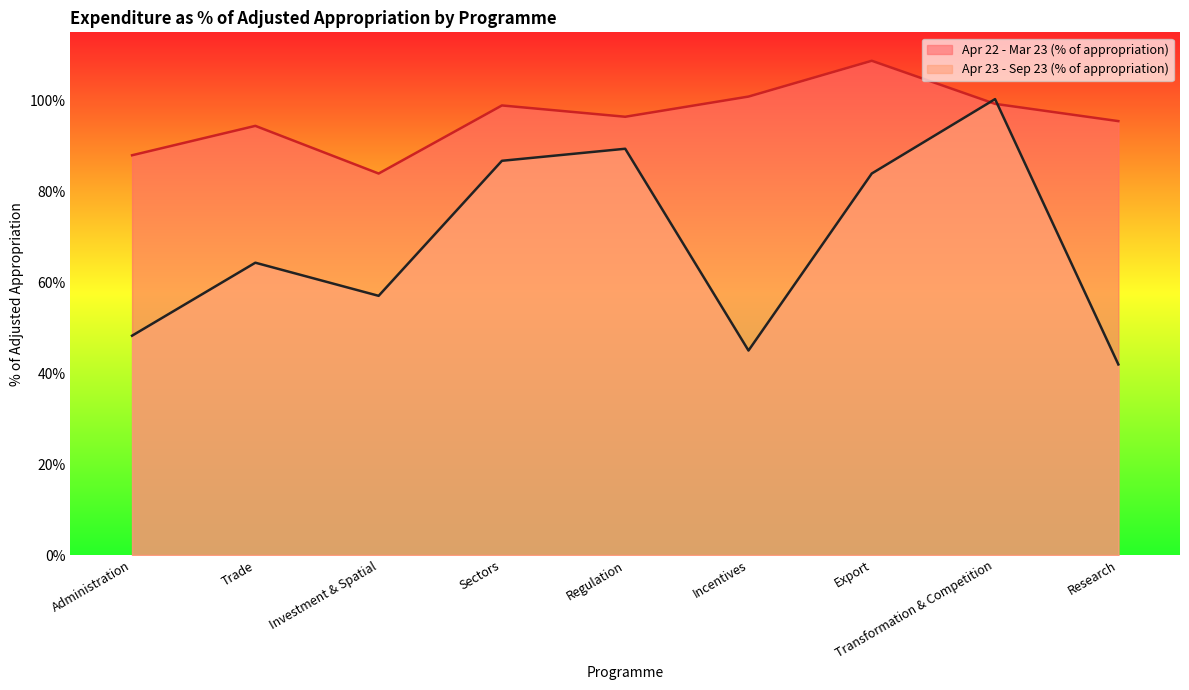

True or false: Apr 23 - Sep 23 (% of appropriation) has more than 2 points higher than both neighbors.

True